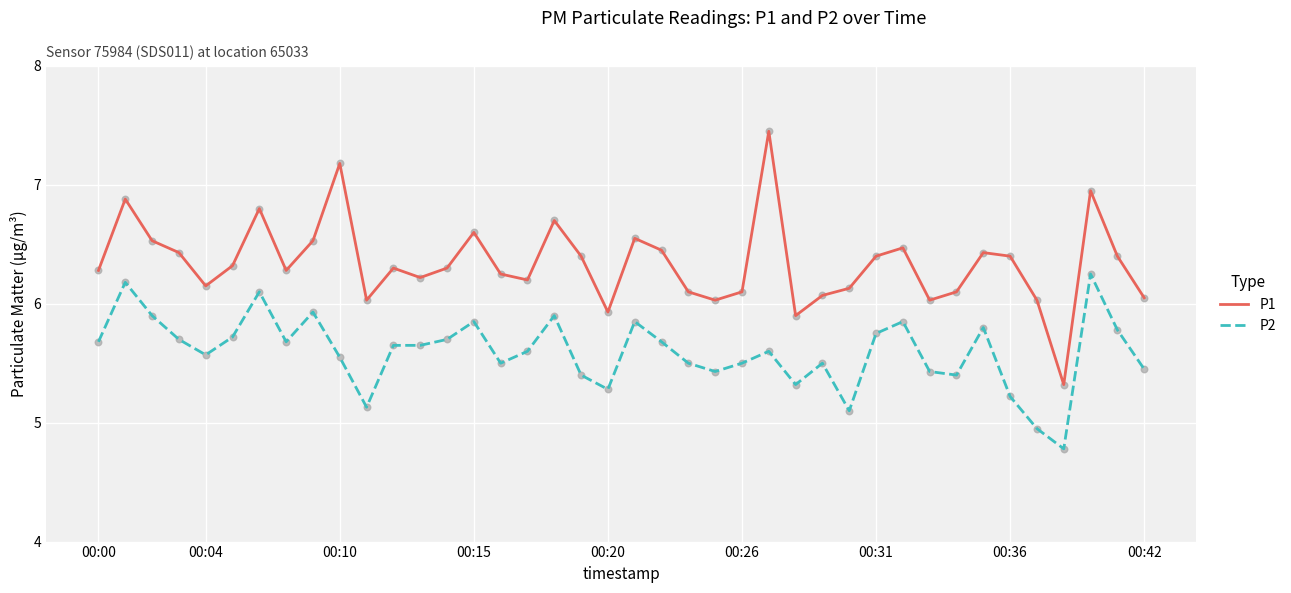

Which series has the widest spread of values?

P1